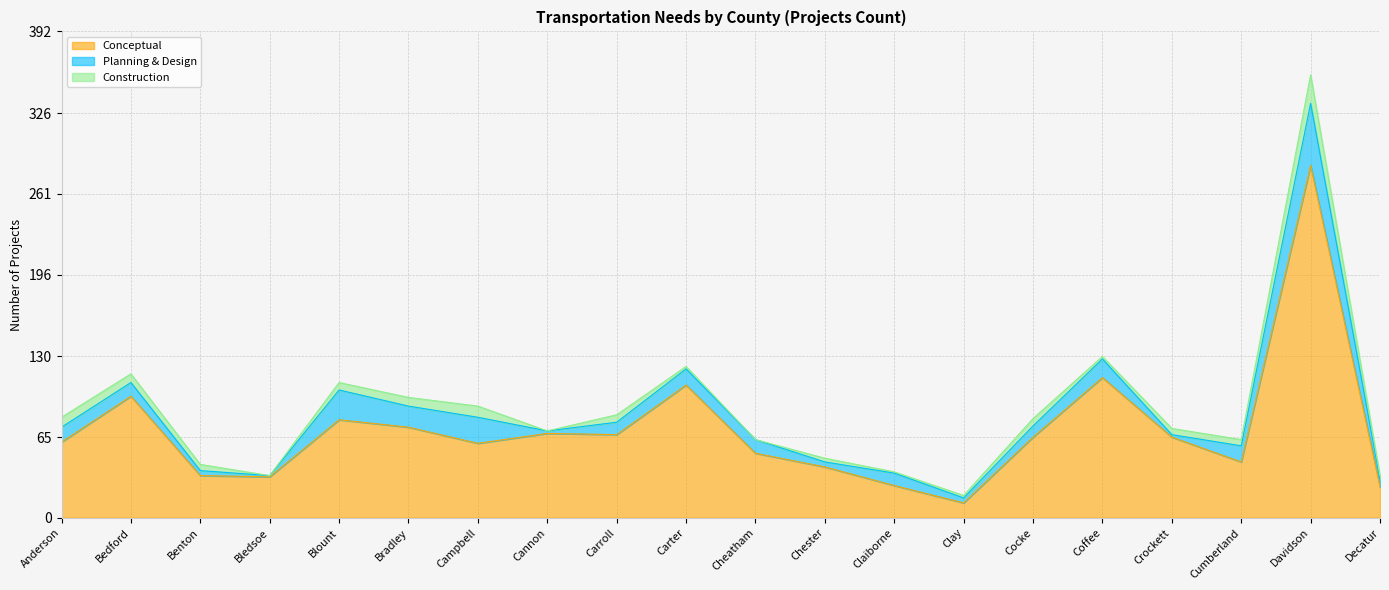

What is the difference between the second highest and second lowest values in the Planning & Design series?

22